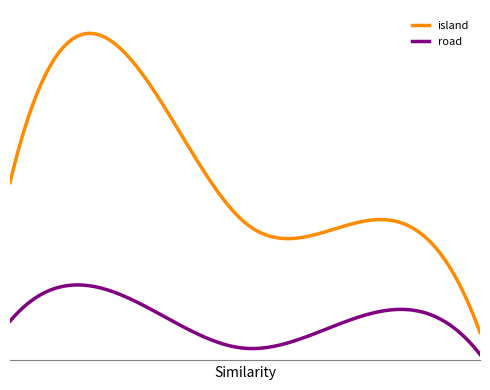

List the series in order of their overall mean, highest first.

island, road